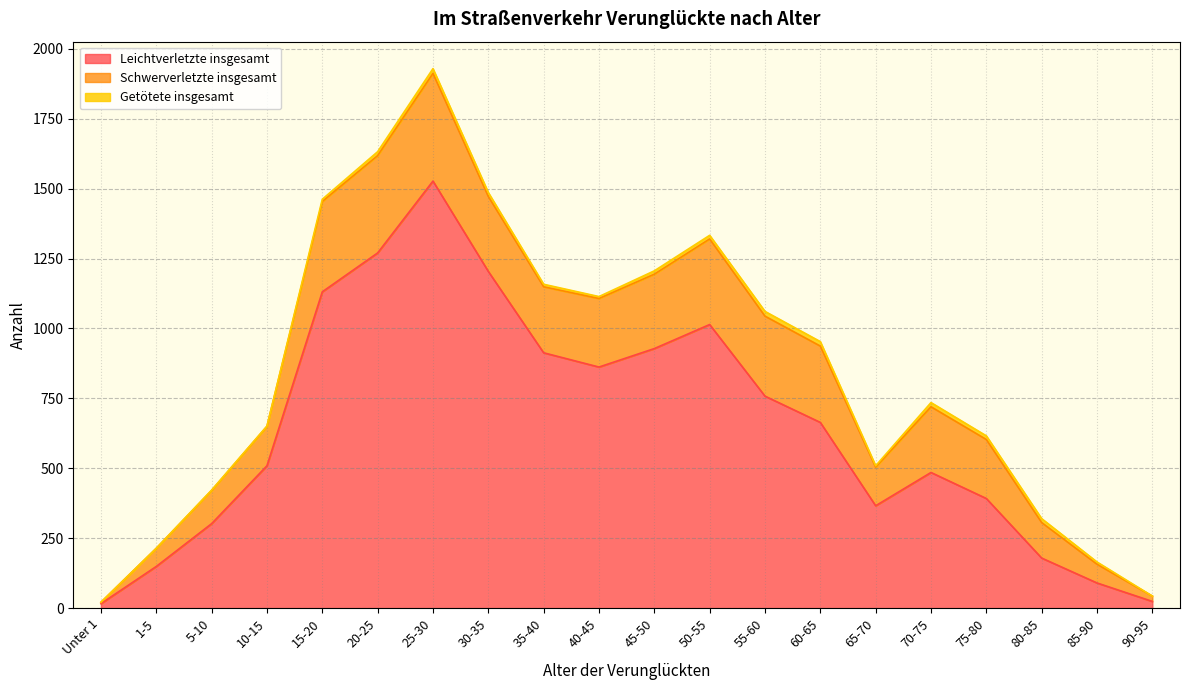

At which category does the chart reach its minimum across all series?

Unter 1